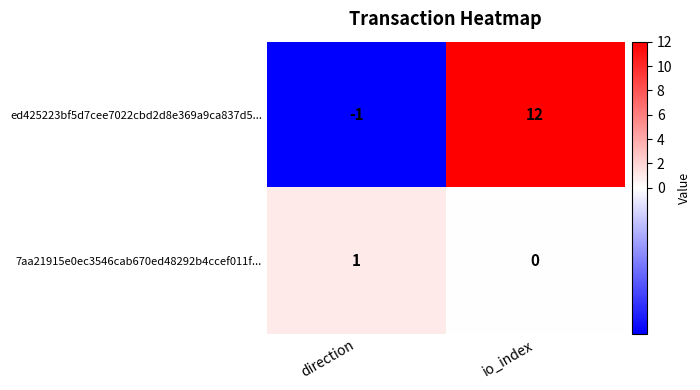

Rank the series by their maximum value, from highest to lowest.

ed425223bf5d7cee7022cbd2d8e369a9ca837d5..., 7aa21915e0ec3546cab670ed48292b4ccef011f...